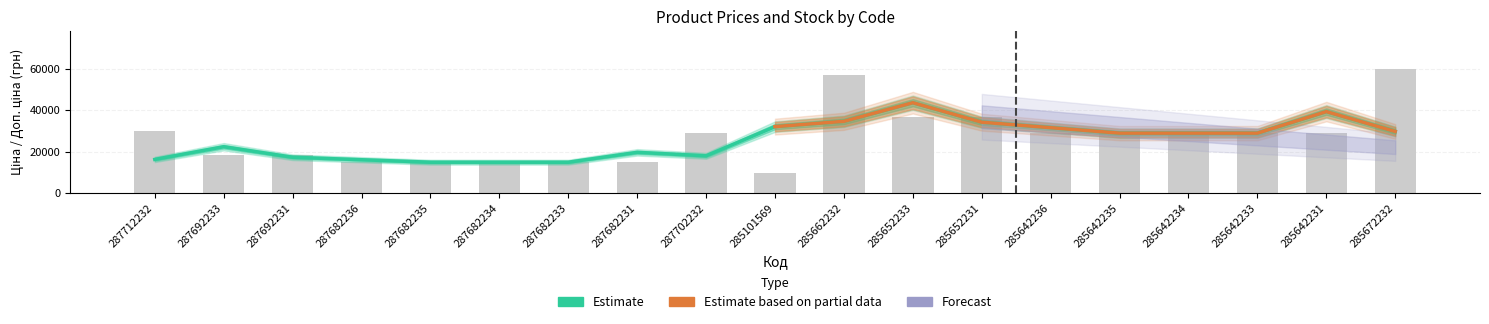

Is the value of Залишок at 287682231 greater than the value of Доп. ціна at 285642231?

No